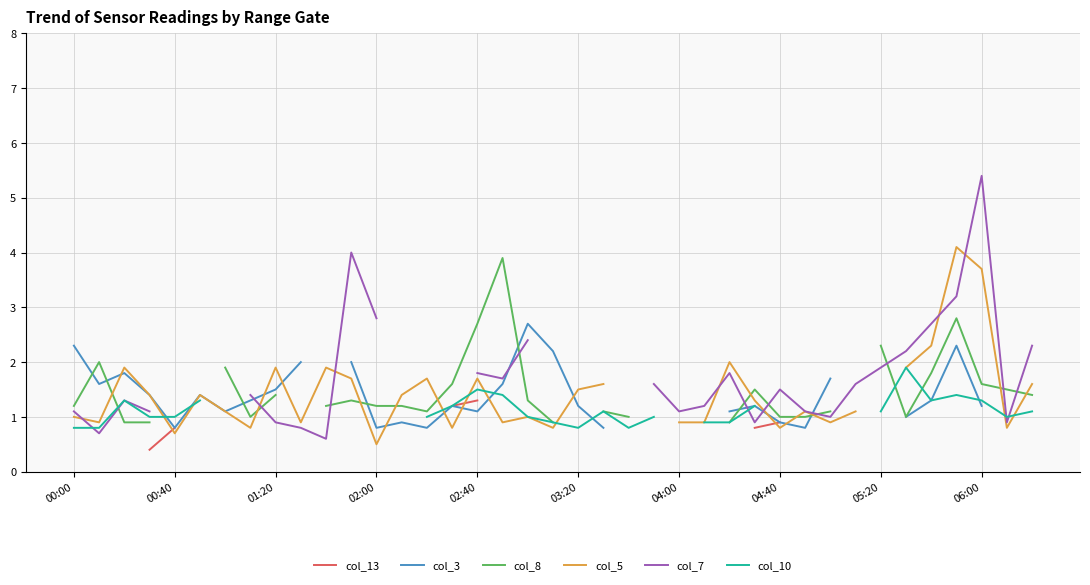

Which has a higher value, 10 or 23?

23